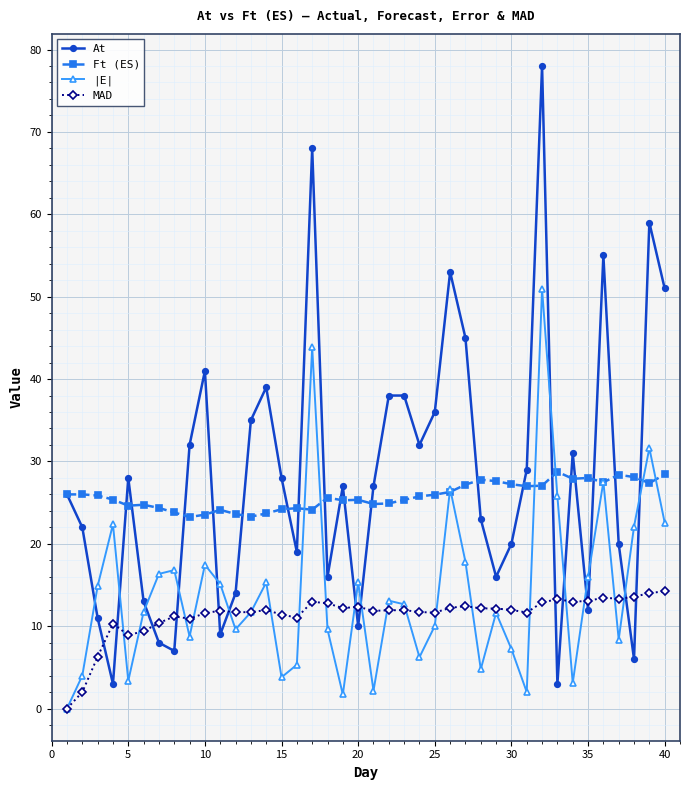

True or false: MAD and Ft (ES) cross at least once.

False